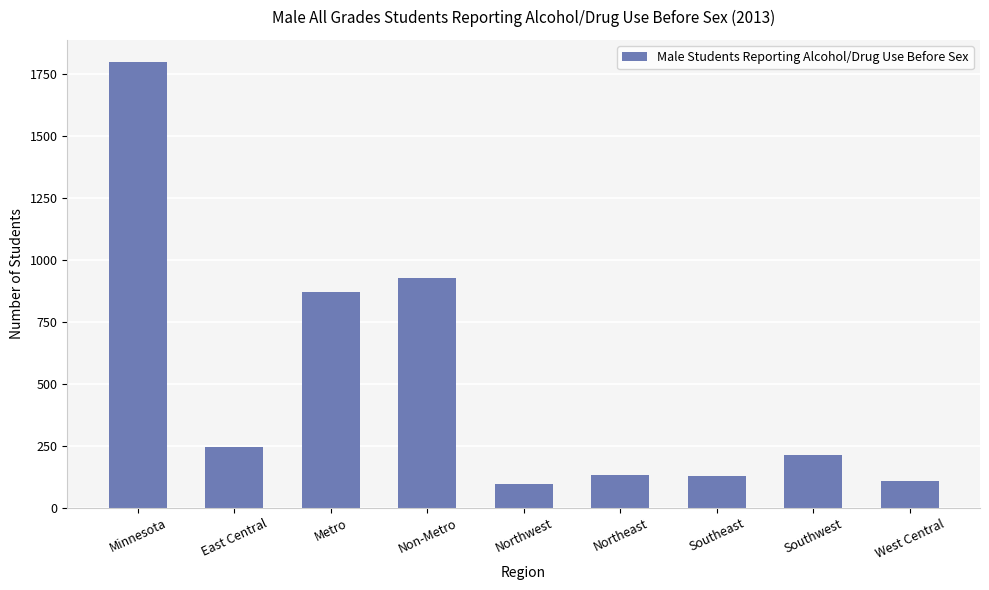

What is the smallest value displayed?

97